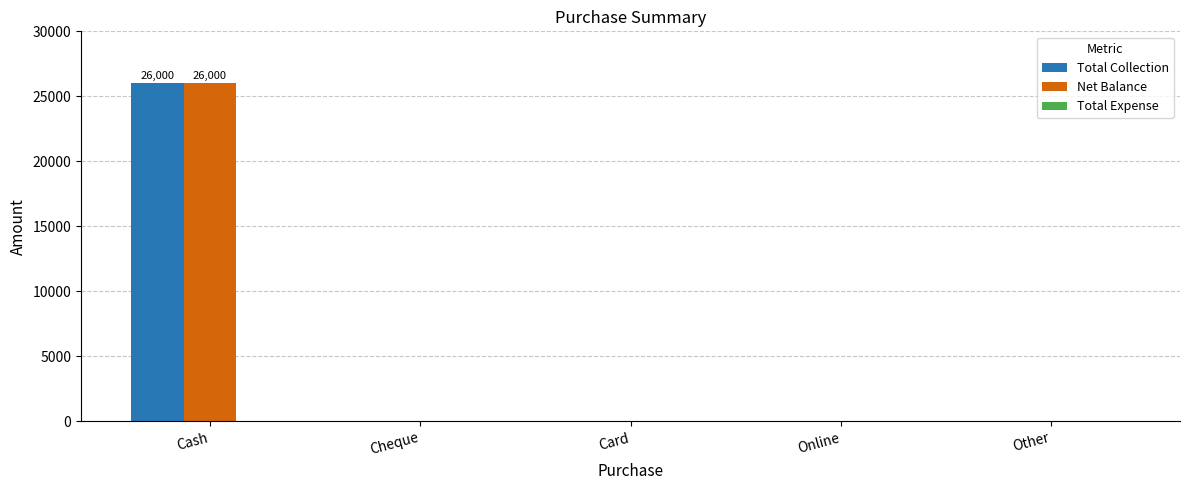

How many data points in Total Collection are above 0?

1